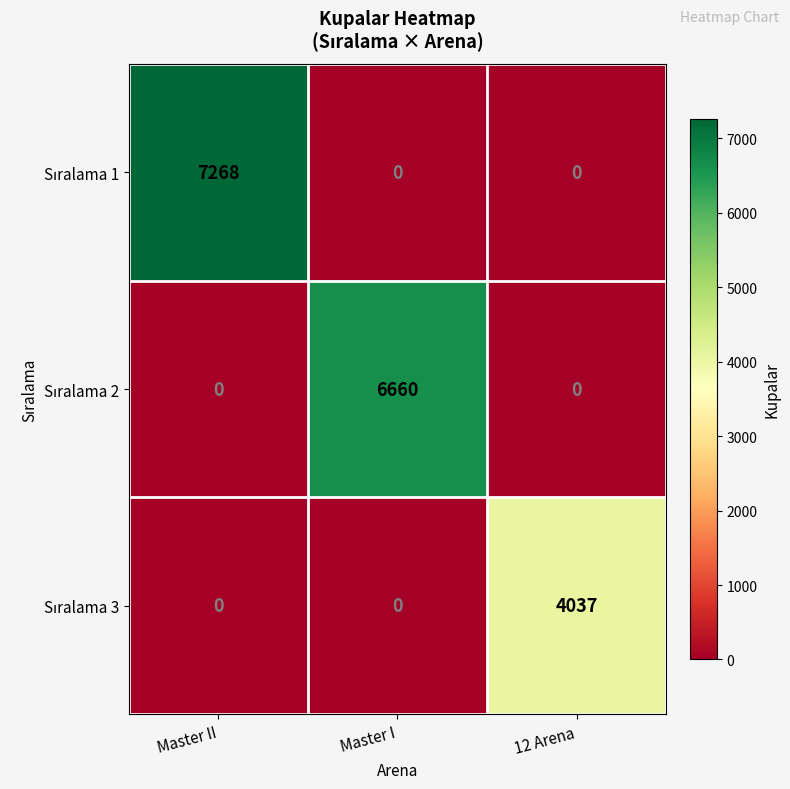

Which label corresponds to the largest value in the chart?

Master II